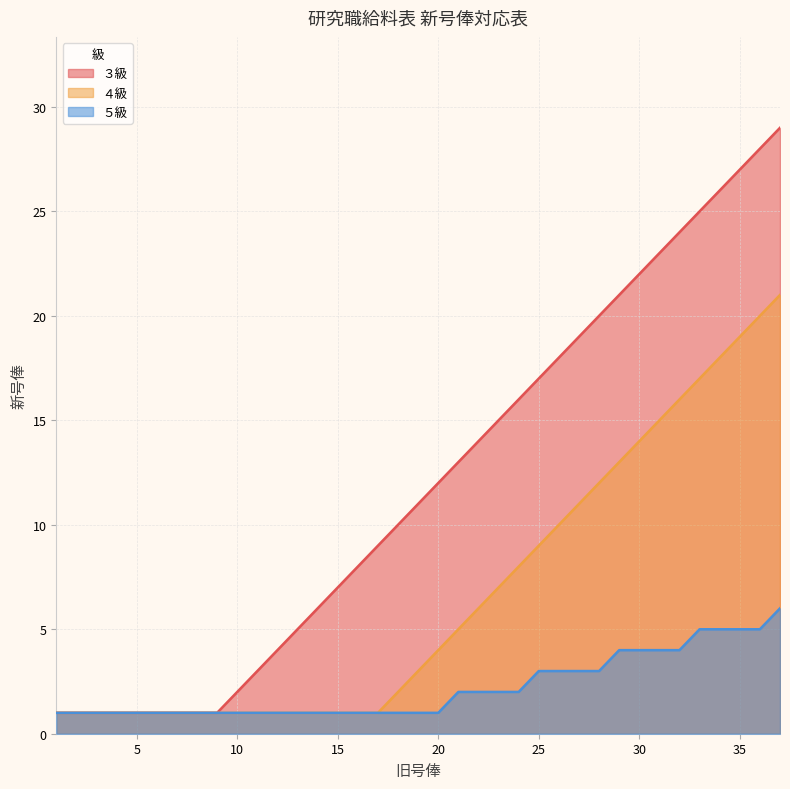

The value of ５級 at 23 is 2. True or false?

True